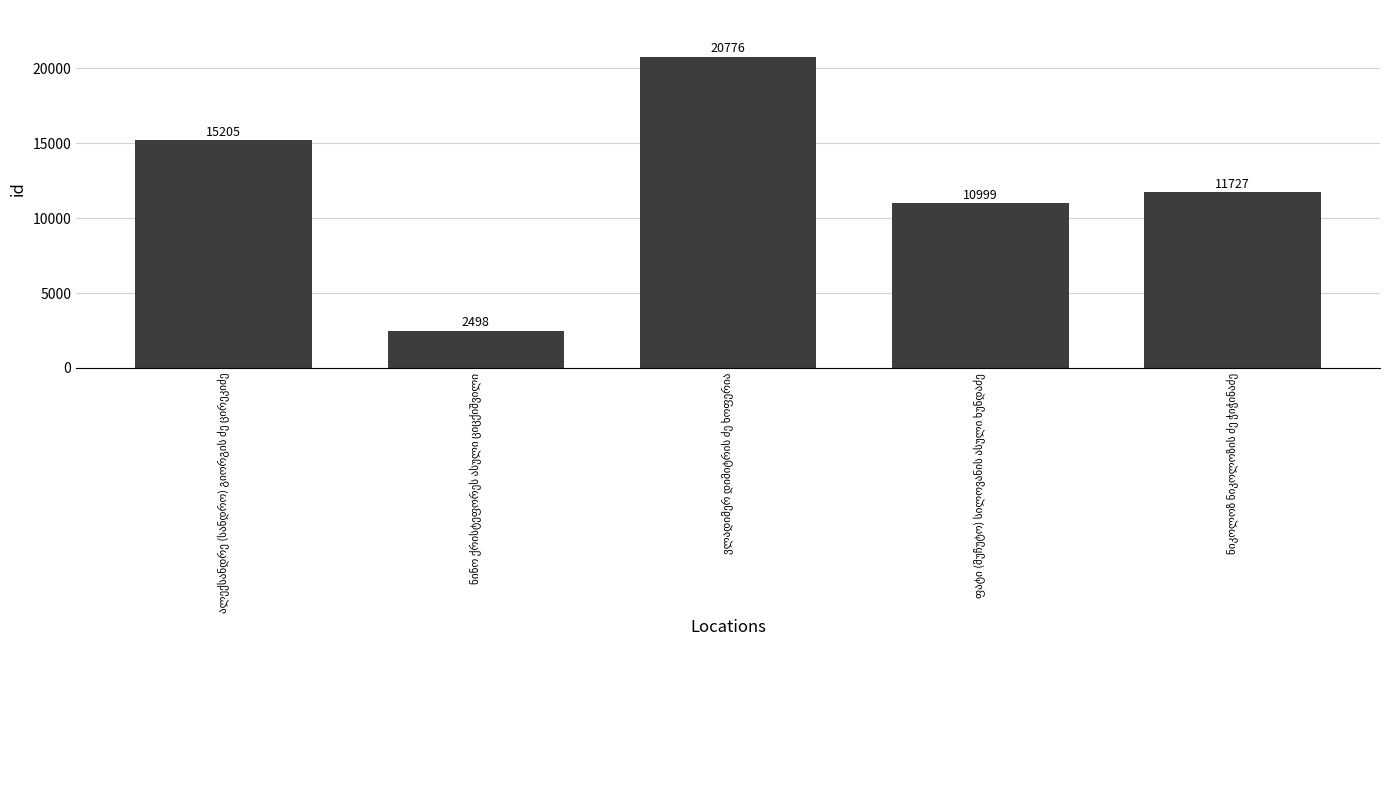

What is the minimum value shown in the chart?

2498